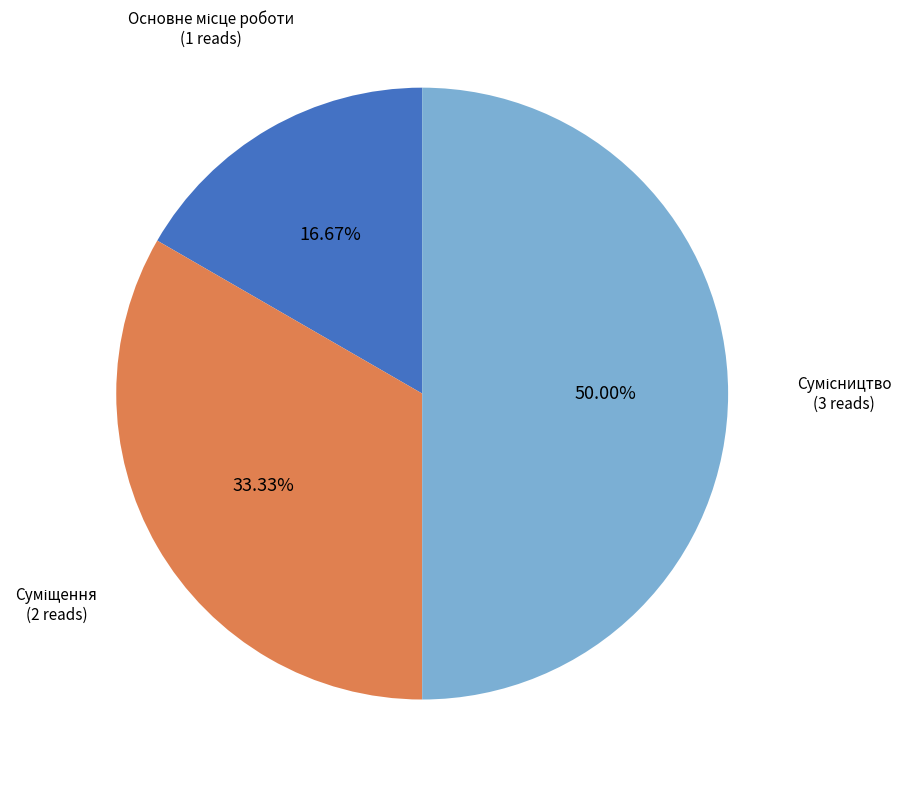

Does any single category account for the majority?

No